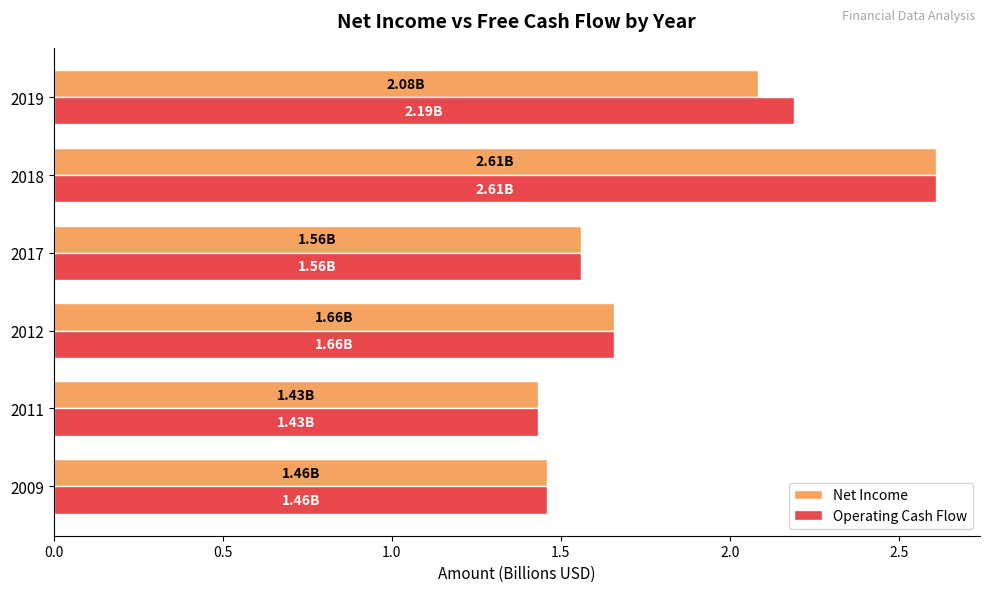

What is the difference between the Operating Cash Flow values at 2019 and 2009?

0.7